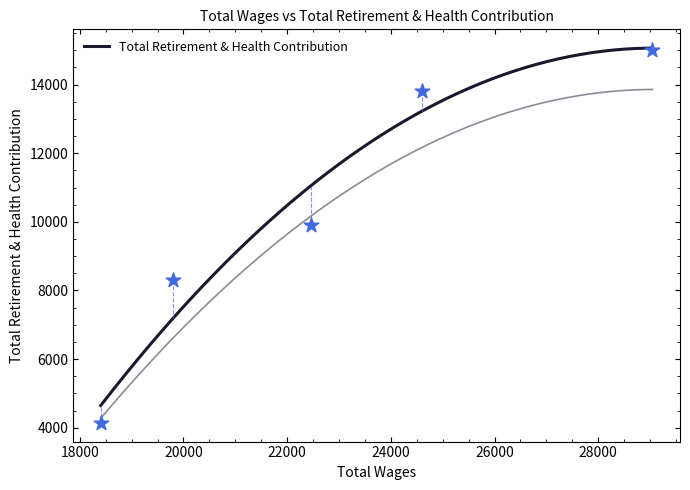

Between 29046 and 19807, which is larger?

29046